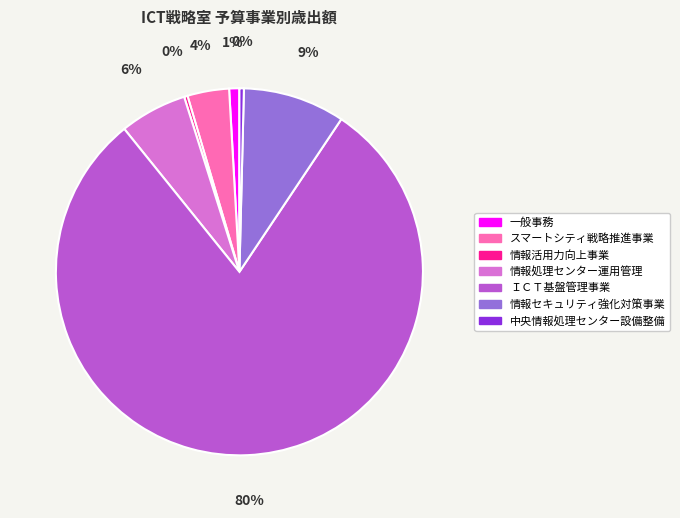

Is it true that ＩＣＴ基盤管理事業 is 80% of the pie?

True